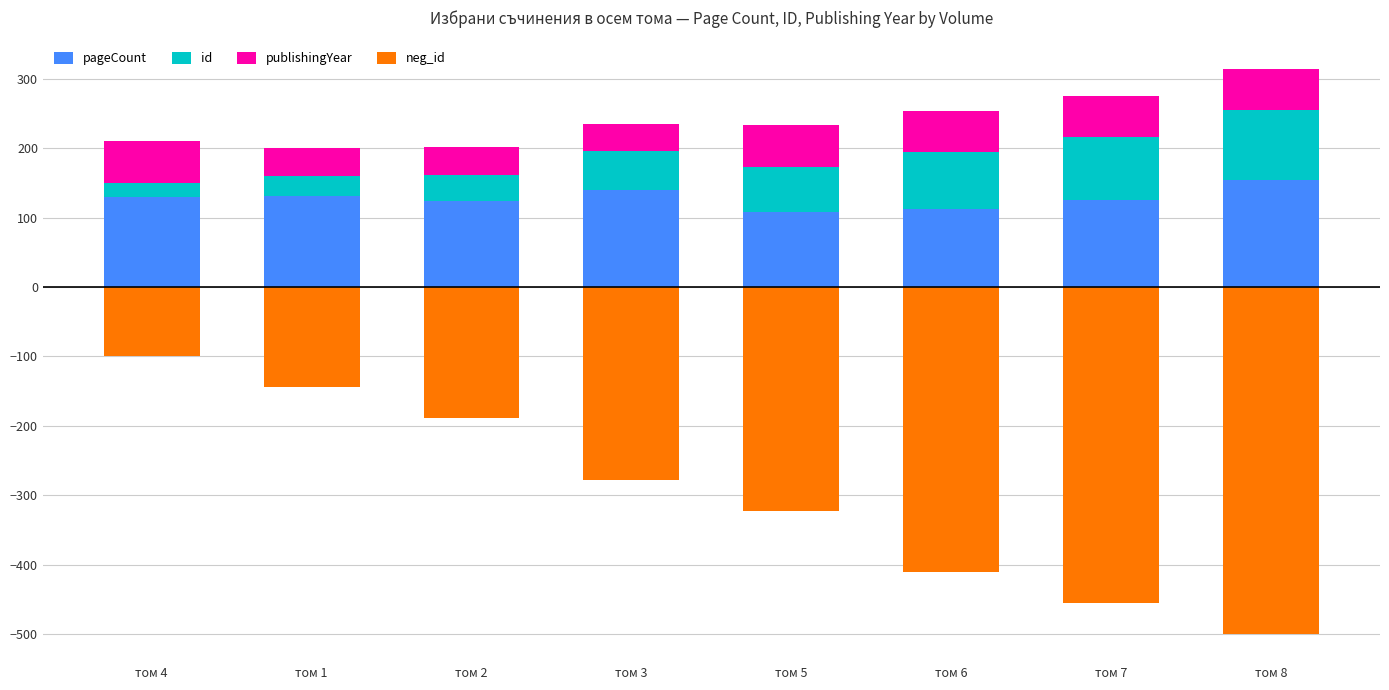

What is the sum of the id values at том 4 and том 3?

75.6